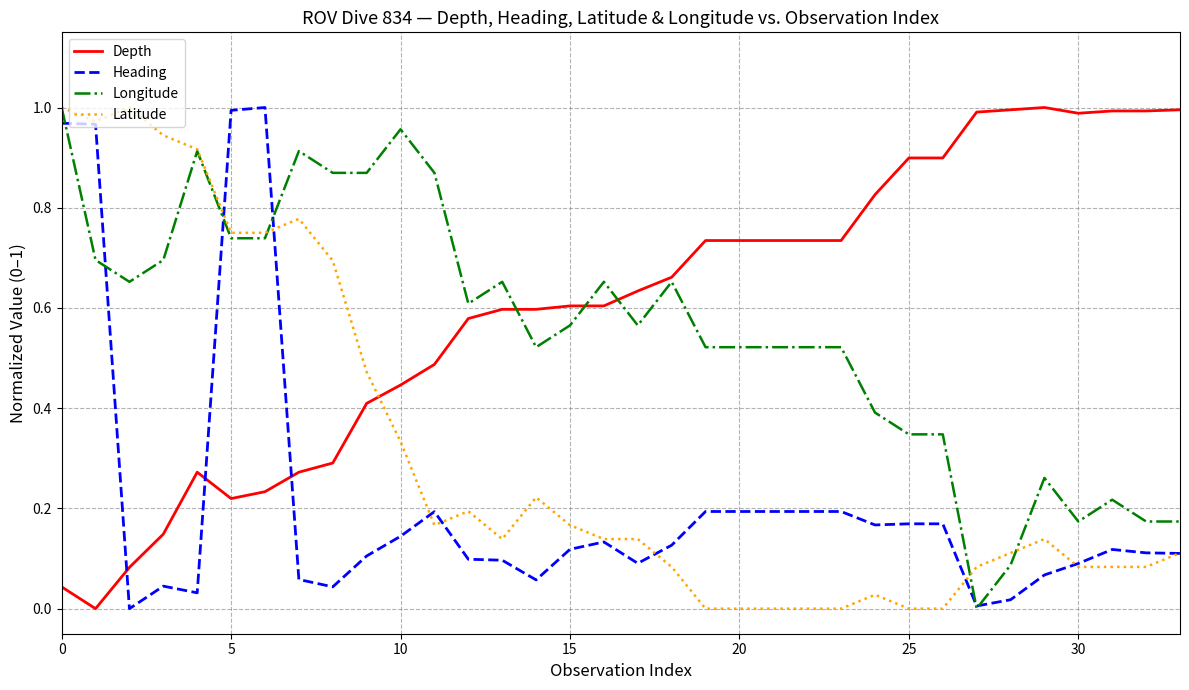

Which series ends up on top after the final intersection of Depth and Latitude?

Depth